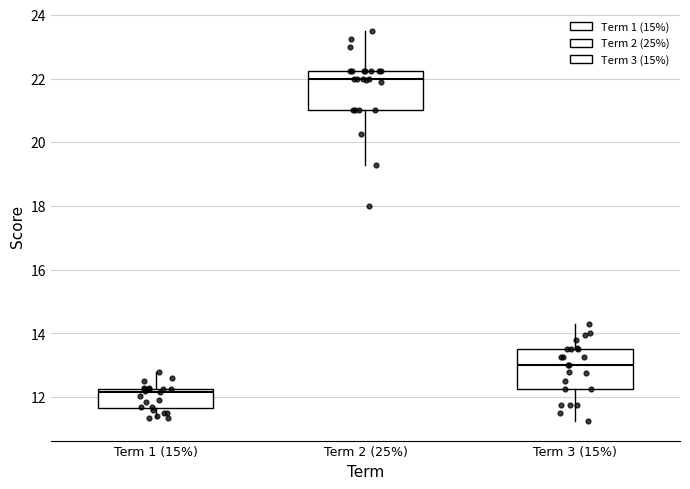

Where does the upper whisker of the box for Term 1 (15%) end on the y-axis? The values are not printed on the chart, so give them approximately, as read against the axis.

12.8